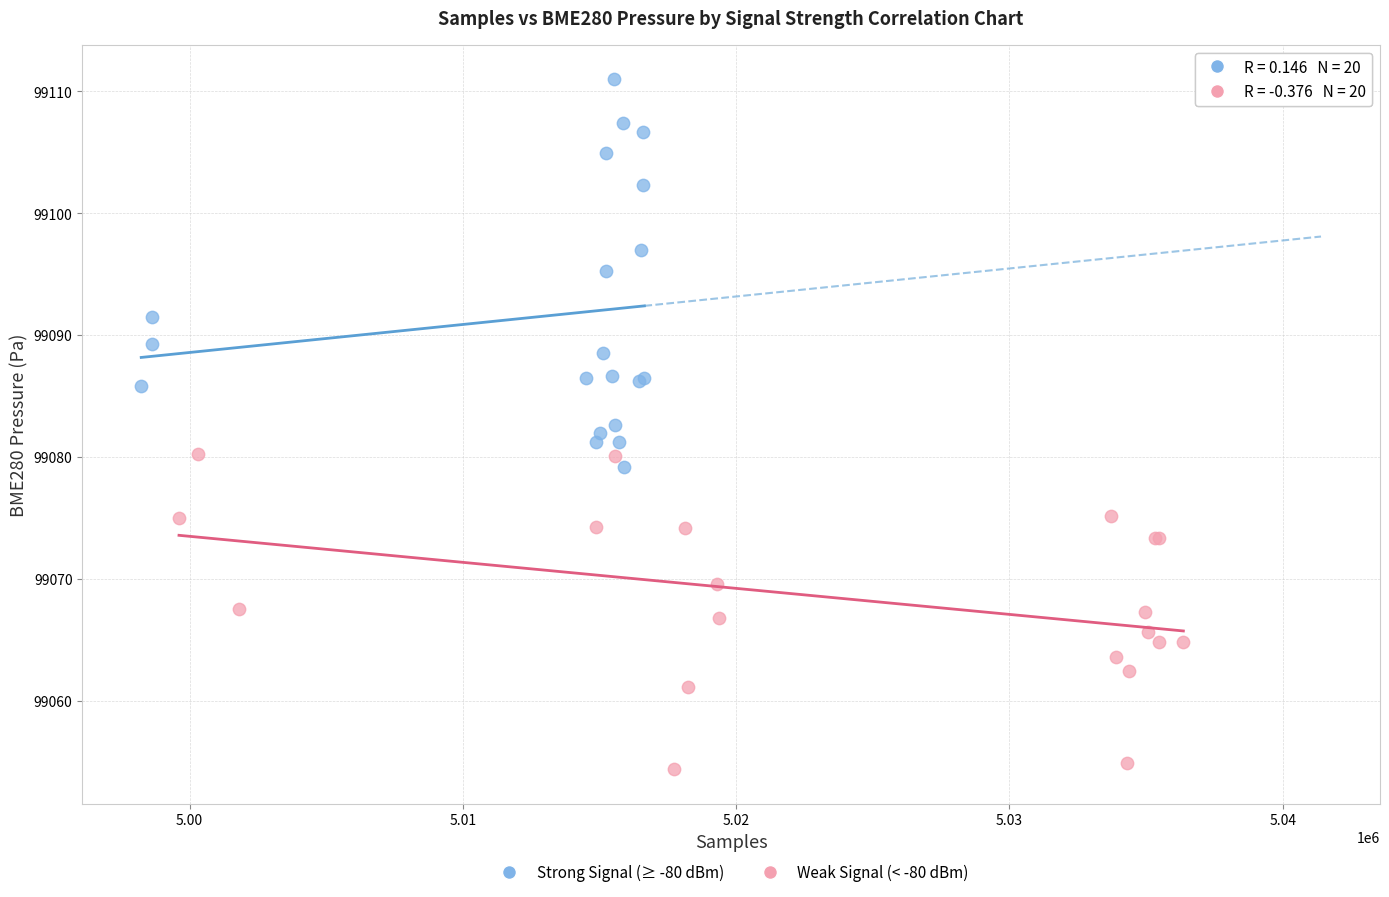

What are all the series names shown in the legend?

Strong Signal (≥ -80 dBm), Weak Signal (< -80 dBm)